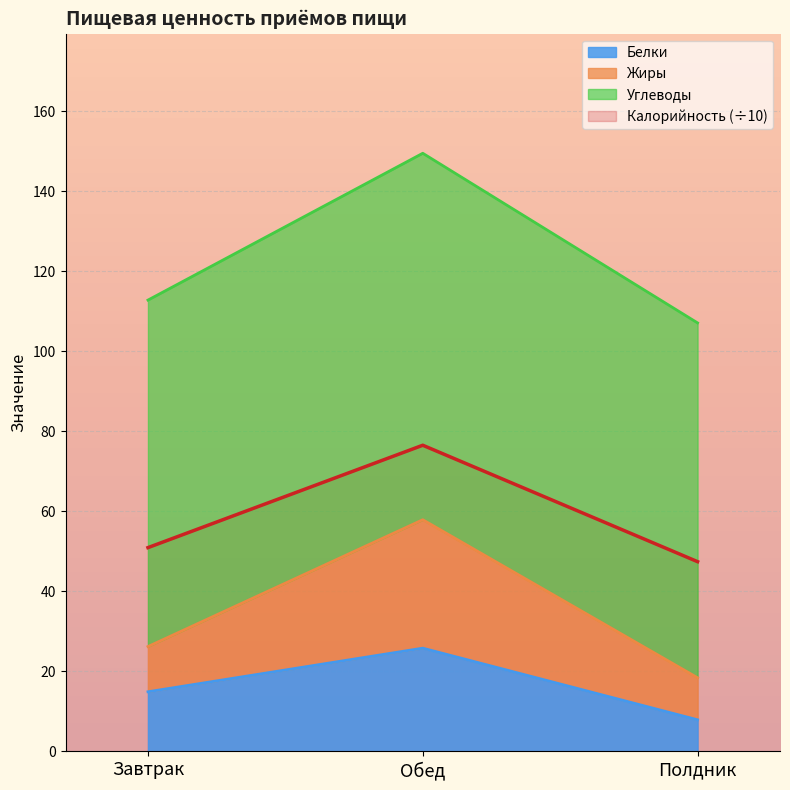

List the labels in order of Белки value, largest first.

Обед, Завтрак, Полдник